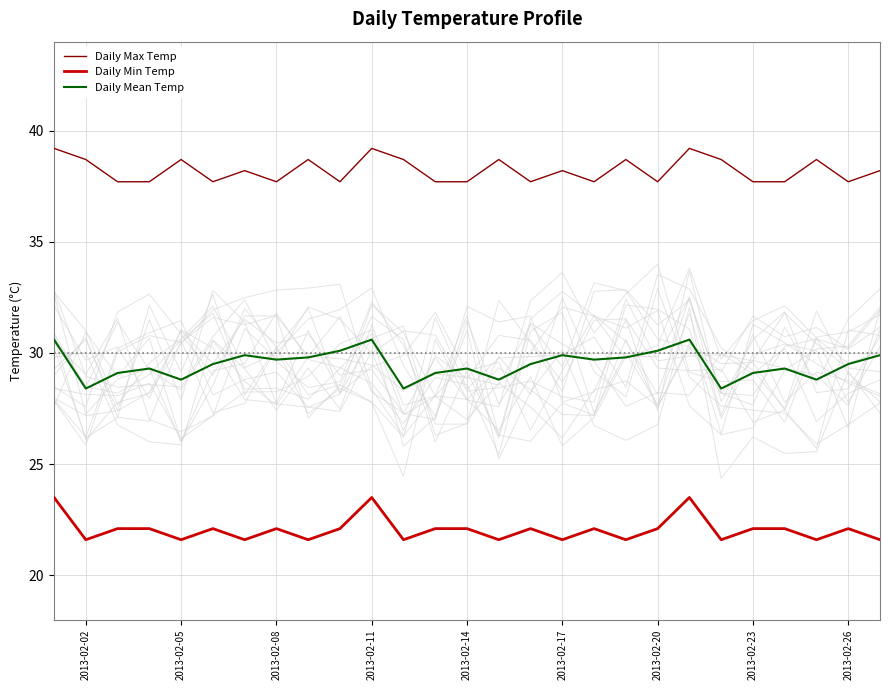

Rank the series by their maximum value, from highest to lowest.

Daily Max Temp, Daily Mean Temp, Daily Min Temp